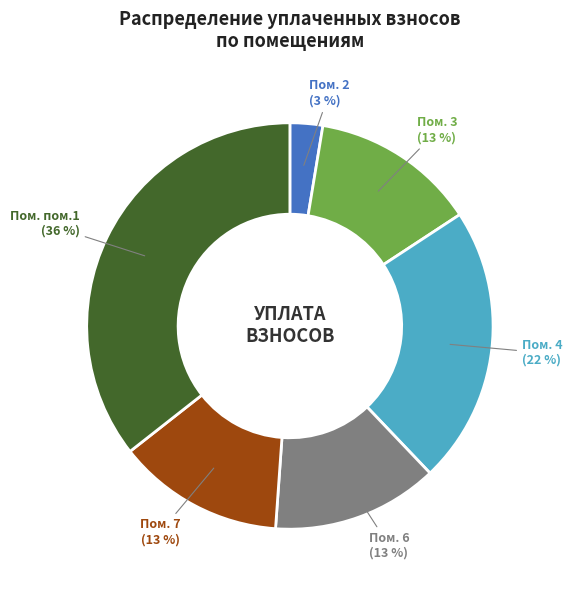

To the nearest percent, what is the average slice percentage?

17%